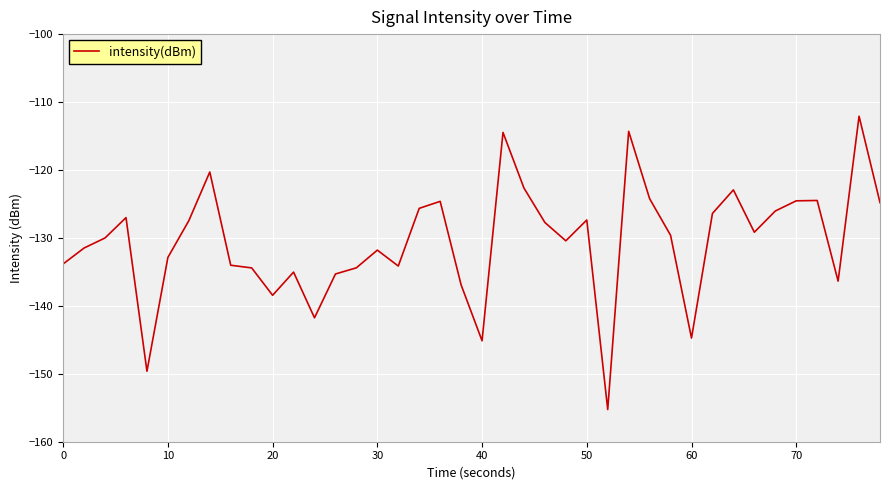

What is the difference between the maximum and minimum values?

43.2